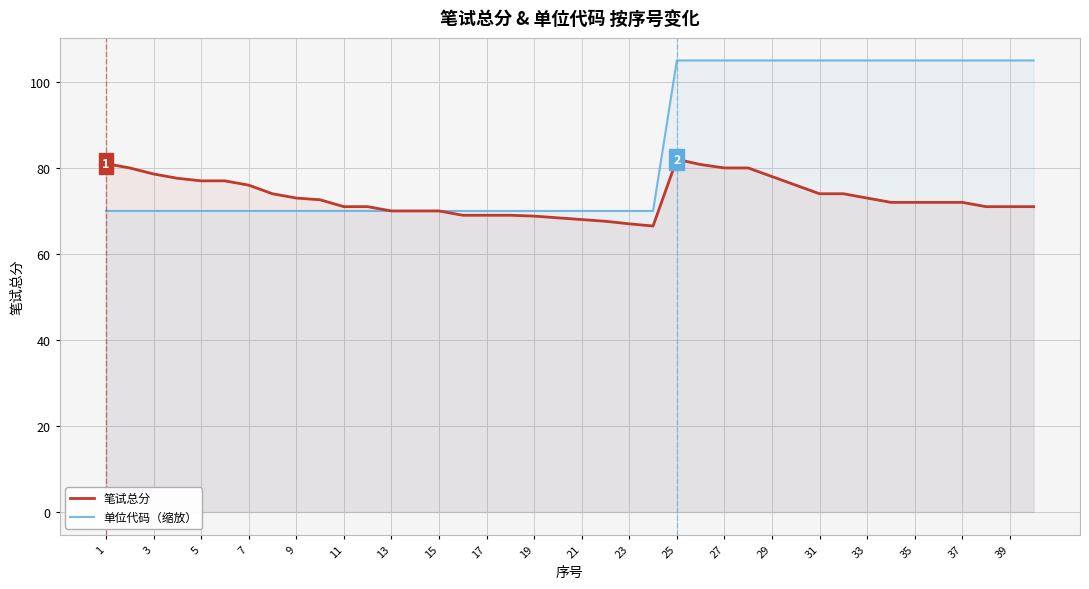

What is the sum of the 笔试总分 values at 29 and 25?

160.0